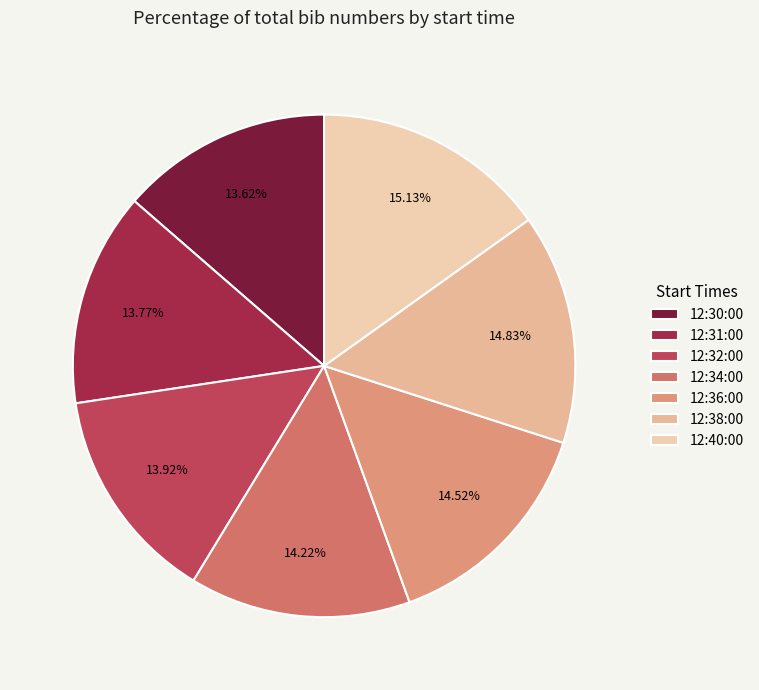

What is the ratio of the value at 12:30:00 to the value at 12:38:00?

0.9